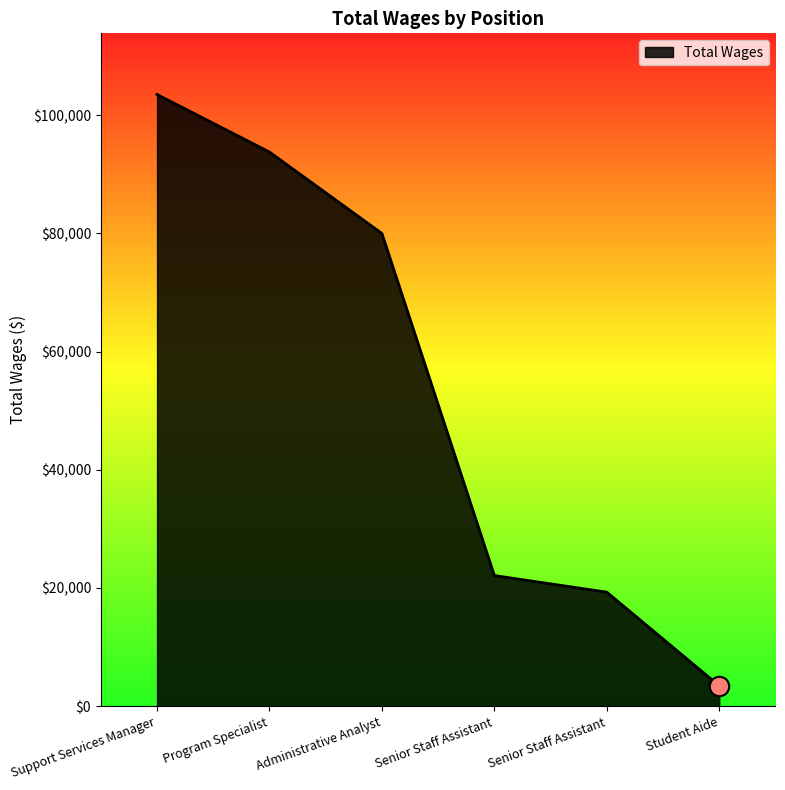

Reading left to right, what are all the values shown in this chart?

103495	93757	79981	22101	19289	3439